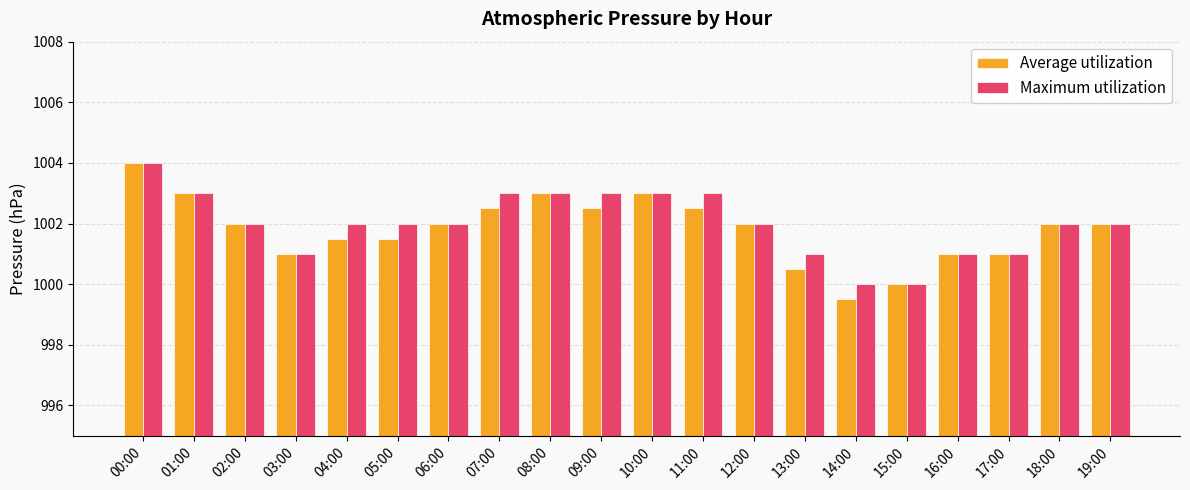

List the series in order of their overall mean, lowest first.

Average utilization, Maximum utilization